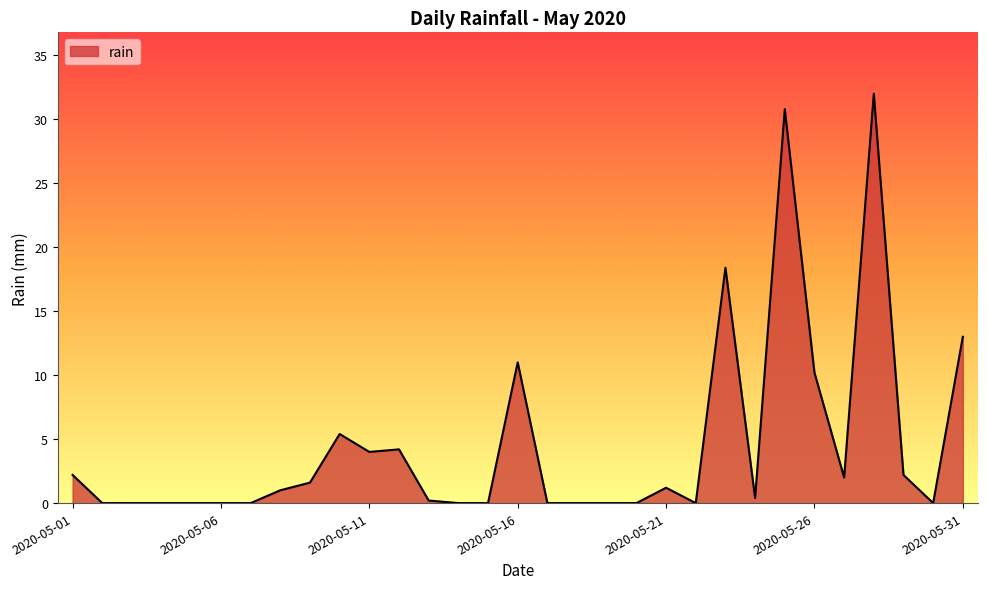

What is the greatest value displayed?

32.0